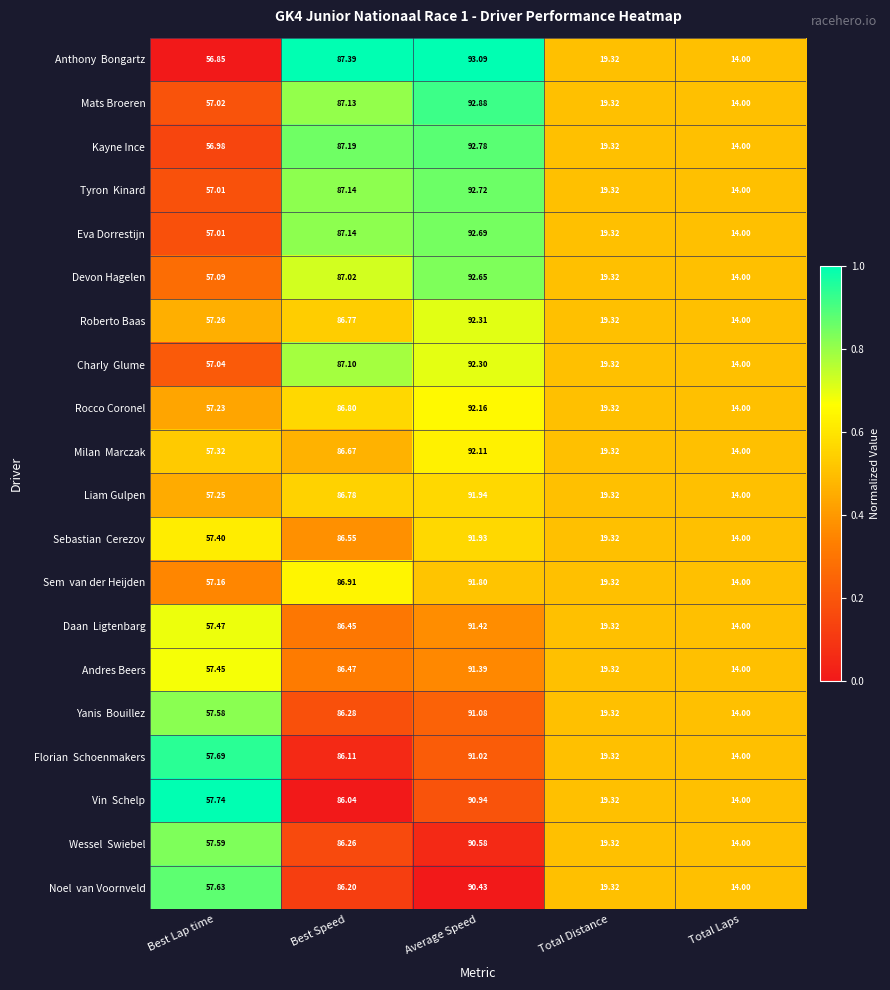

What is the total value across all series at Best Speed?

1734.4